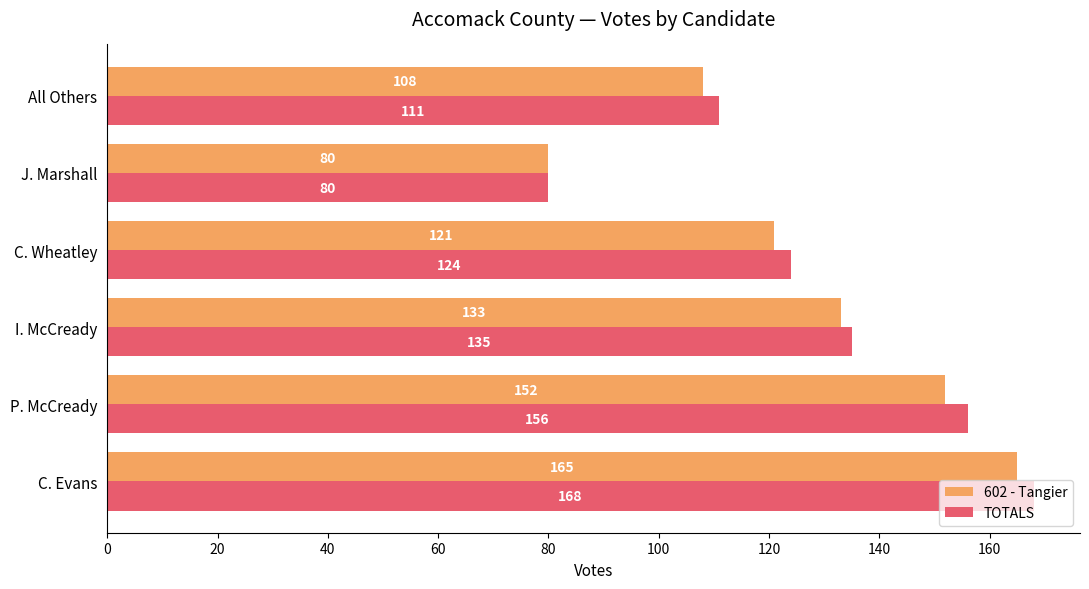

The value of 602 - Tangier at All Others is 108. True or false?

True